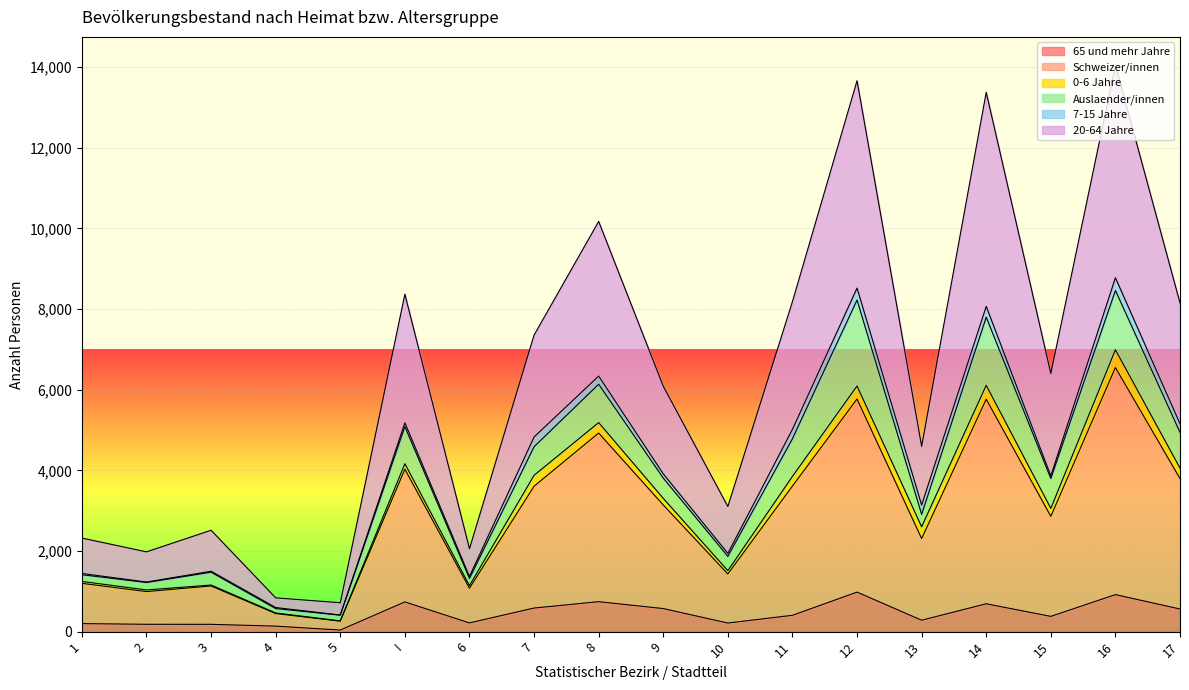

Which series has the widest spread of values?

20-64 Jahre